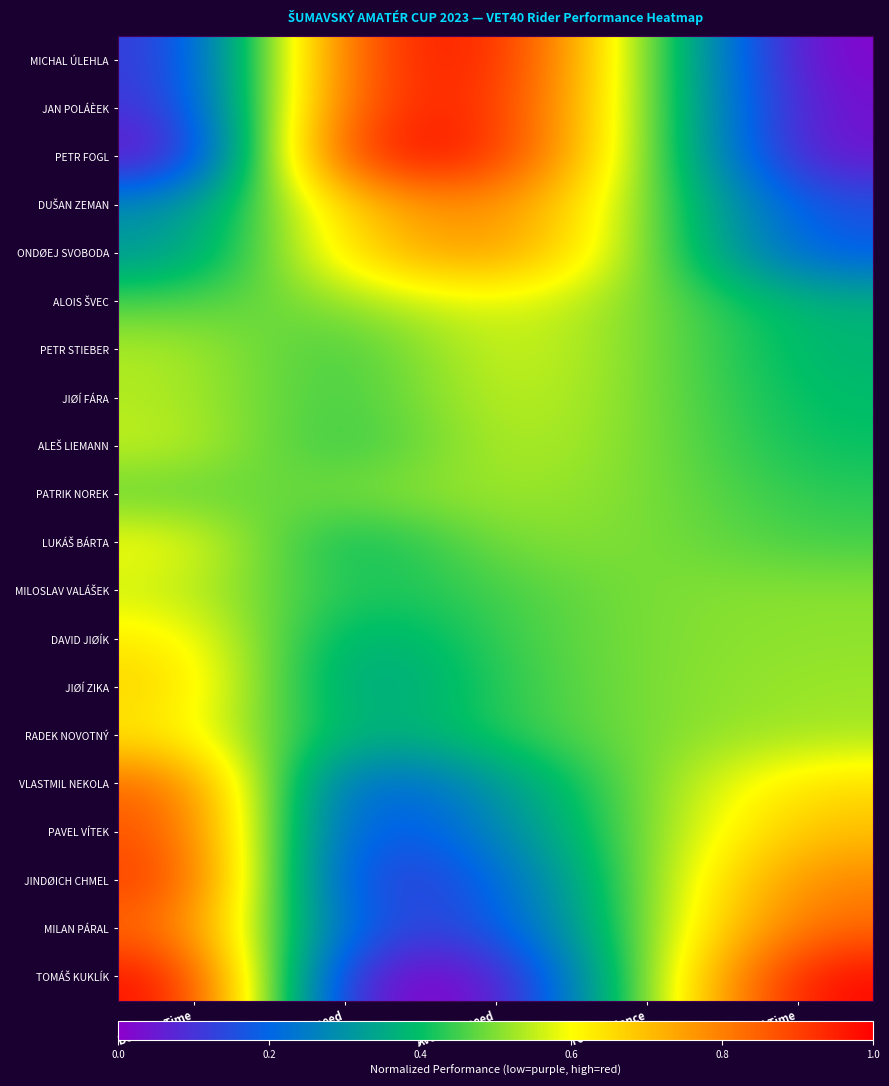

At Best Speed, list the series in order from smallest to largest.

TOMÁŠ KUKLÍK, JINDØICH CHMEL, PAVEL VÍTEK, VLASTMIL NEKOLA, MILAN PÁRAL, JIØÍ ZIKA, DAVID JIØÍK, RADEK NOVOTNÝ, LUKÁŠ BÁRTA, ALEŠ LIEMANN, MILOSLAV VALÁŠEK, PETR STIEBER, JIØÍ FÁRA, PATRIK NOREK, ALOIS ŠVEC, ONDØEJ SVOBODA, DUŠAN ZEMAN, MICHAL ÚLEHLA, JAN POLÁÈEK, PETR FOGL